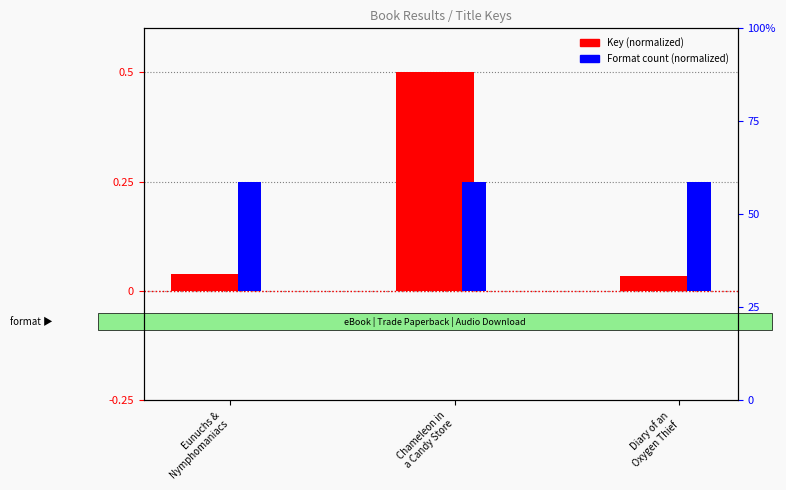

Are the bars grouped side by side (vs. stacked)?

Yes